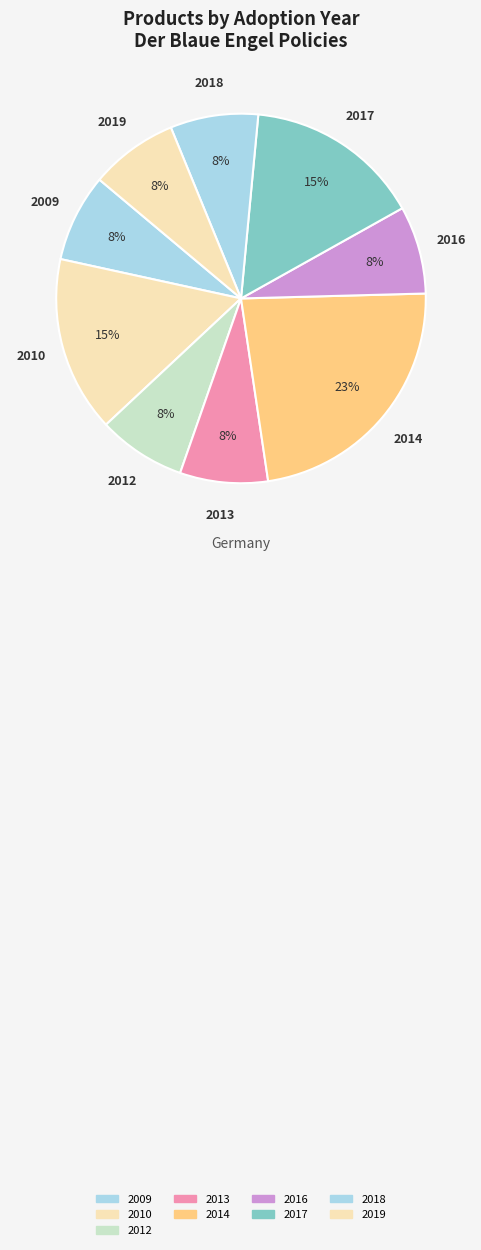

How many segments does this pie chart have?

9